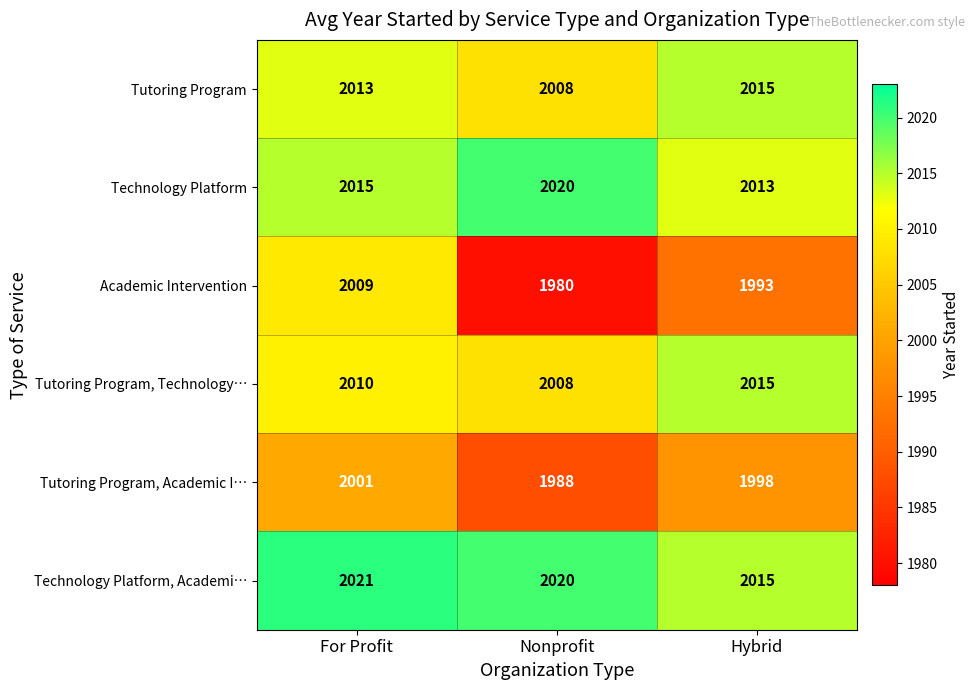

At how many categories does at least one series exceed 1999?

3